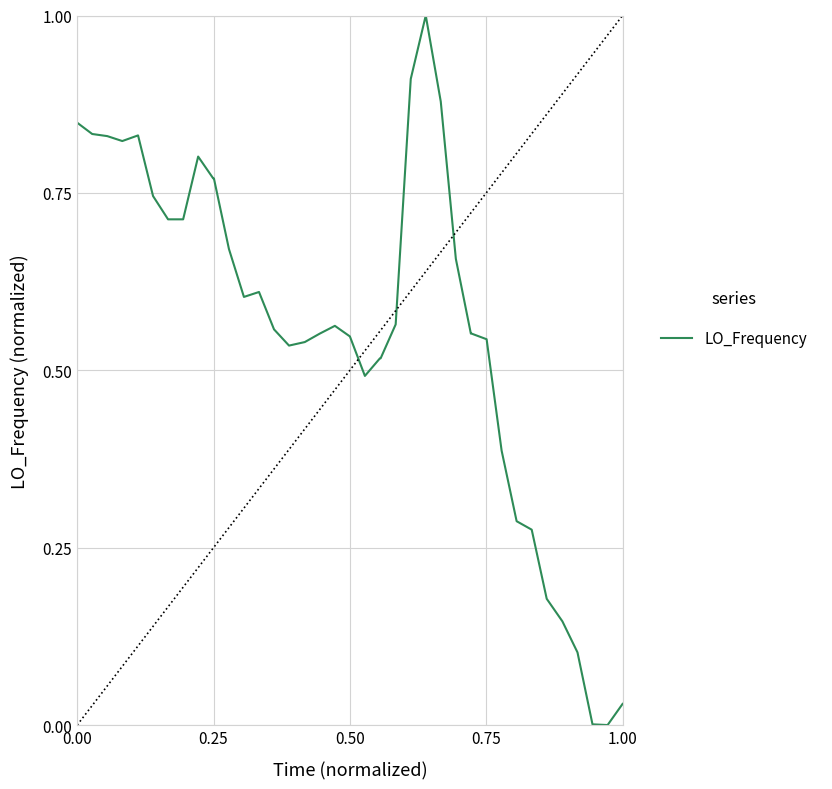

What is the greatest value displayed?

1.0